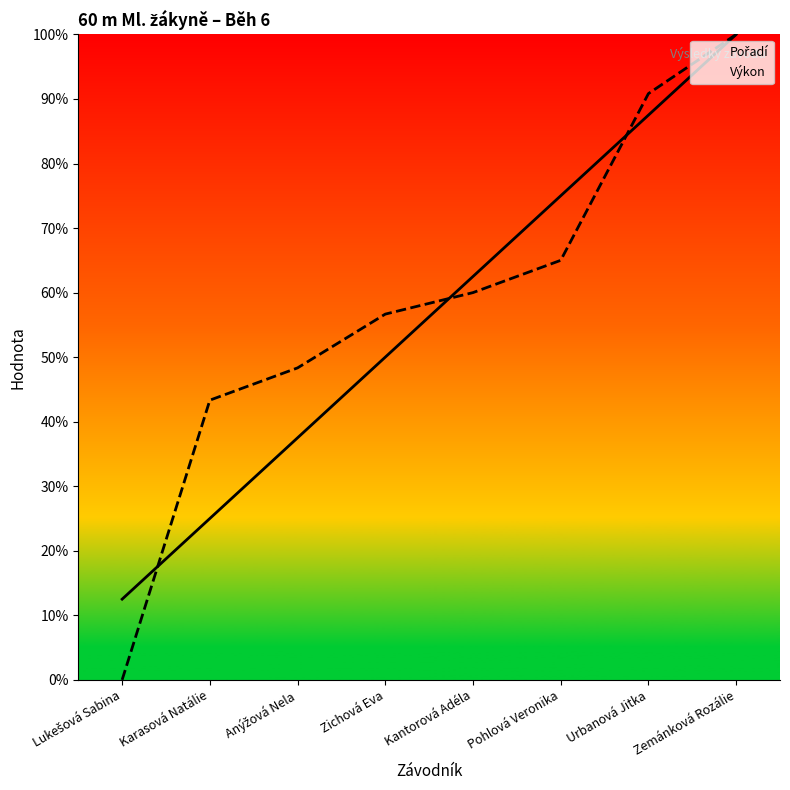

Rank the categories by Výkon value from highest to lowest.

Zemánková Rozálie, Urbanová Jitka, Pohlová Veronika, Kantorová Adéla, Zichová Eva, Anýžová Nela, Karasová Natálie, Lukešová Sabina